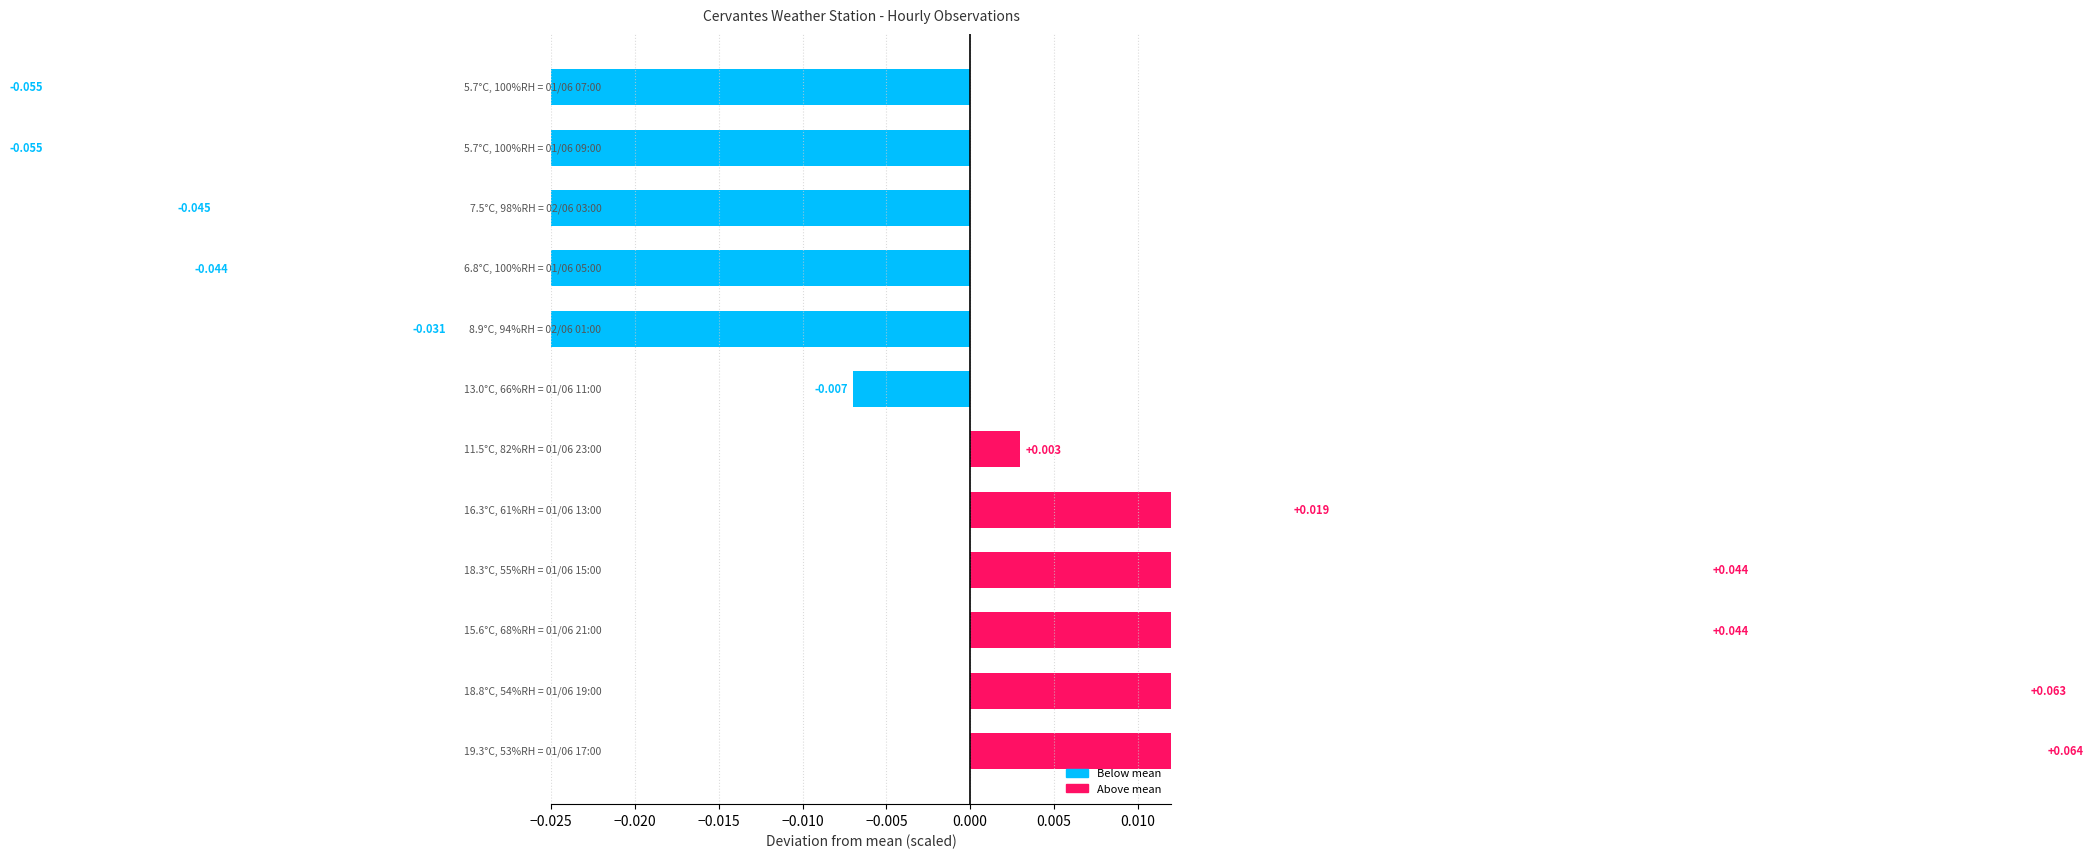

What is the change in value from −0.020 to 11?

-0.1